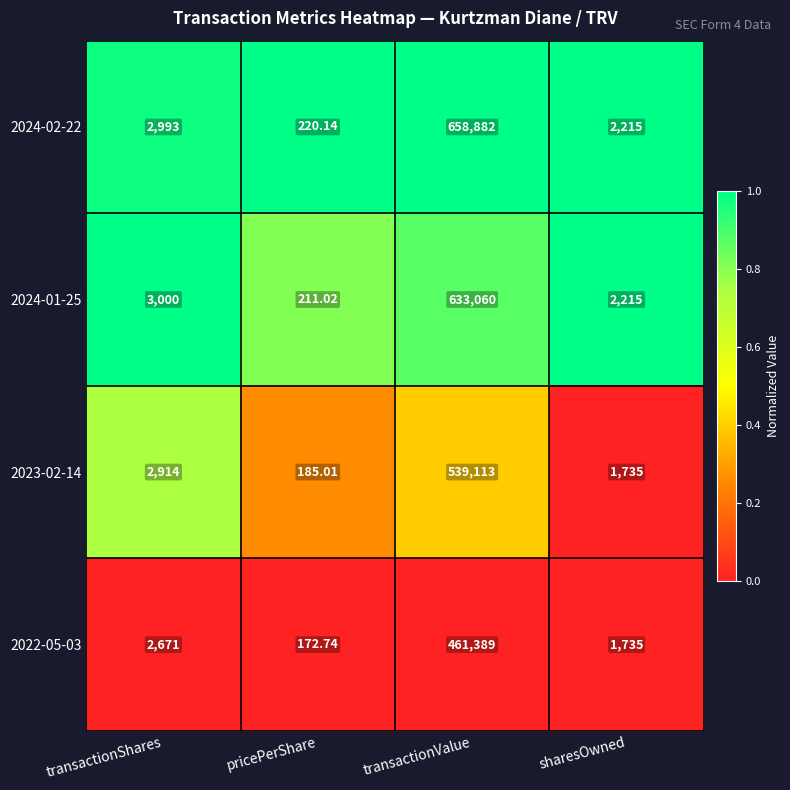

Is the value of 2024-02-22 at pricePerShare greater than the value of 2024-01-25 at pricePerShare?

Yes